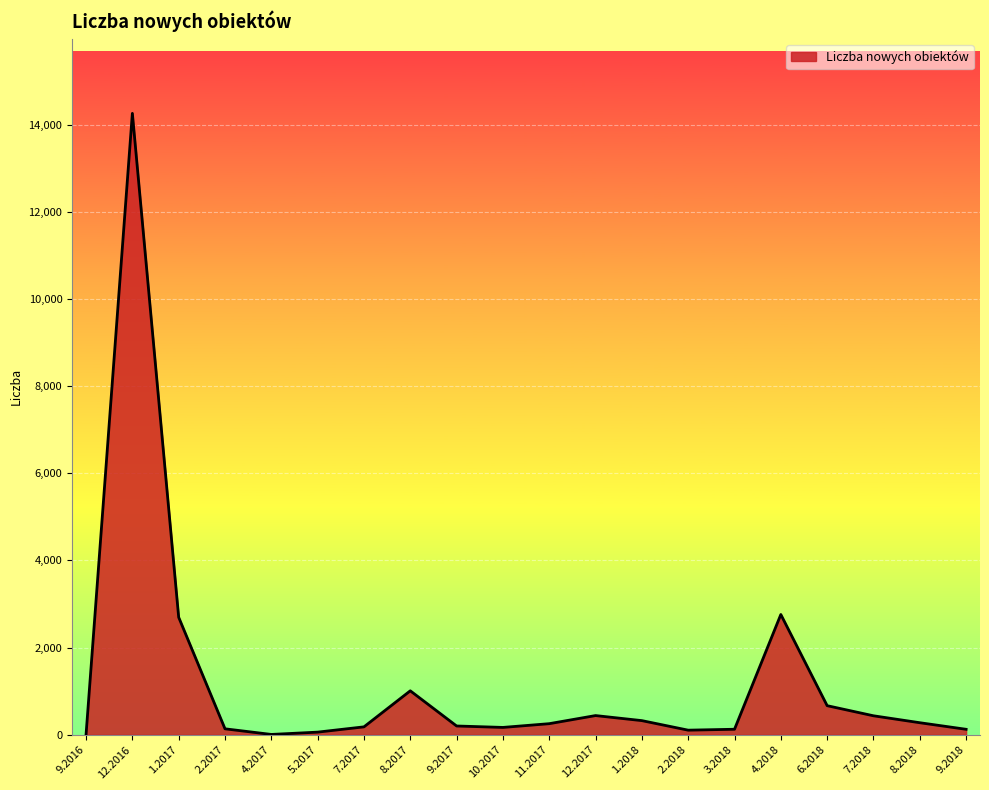

Where is the first local maximum?

12.2016